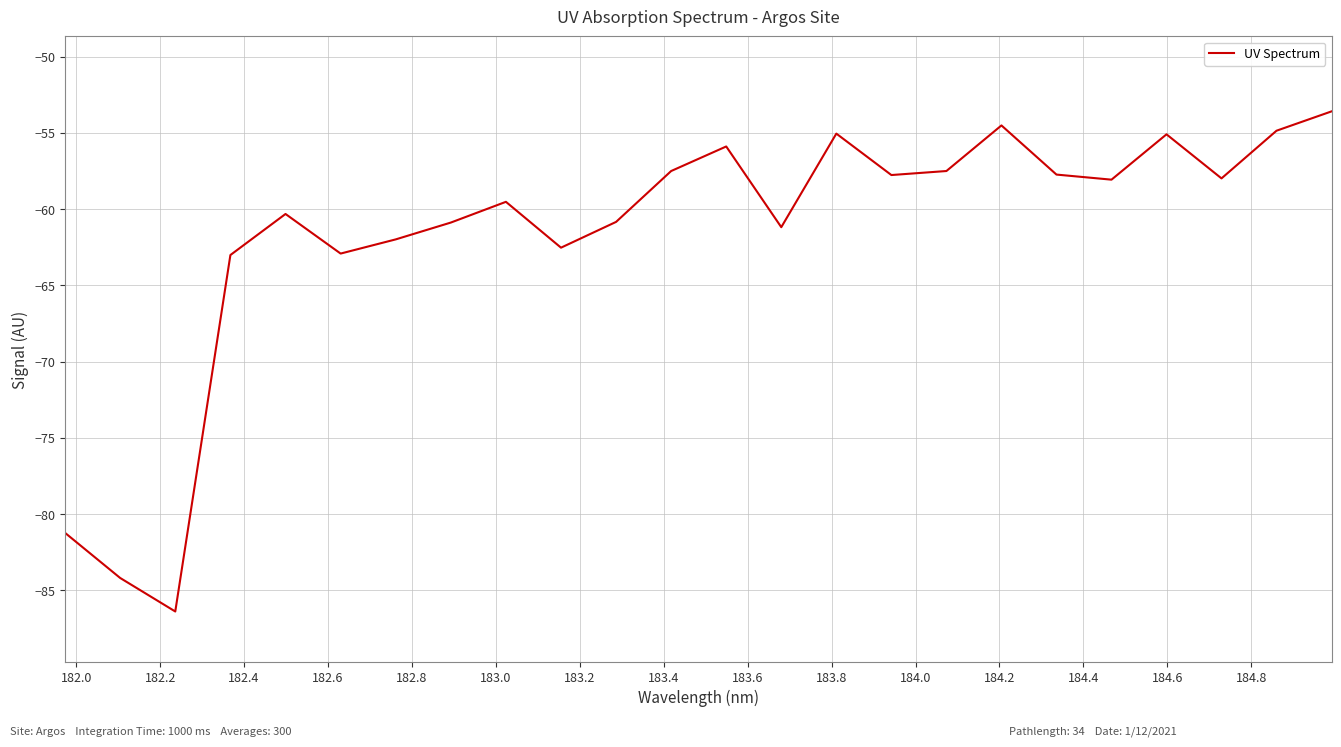

What is the smallest value displayed?

-86.4